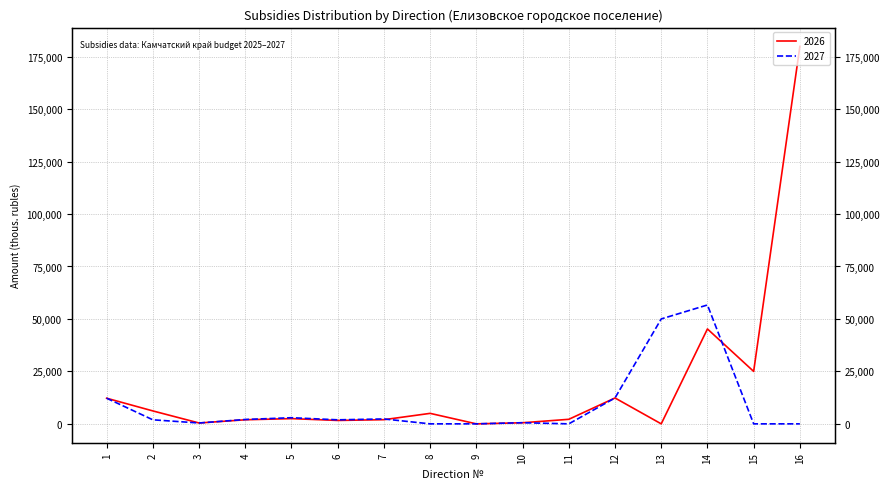

At which label does 2026 reach its peak?

16